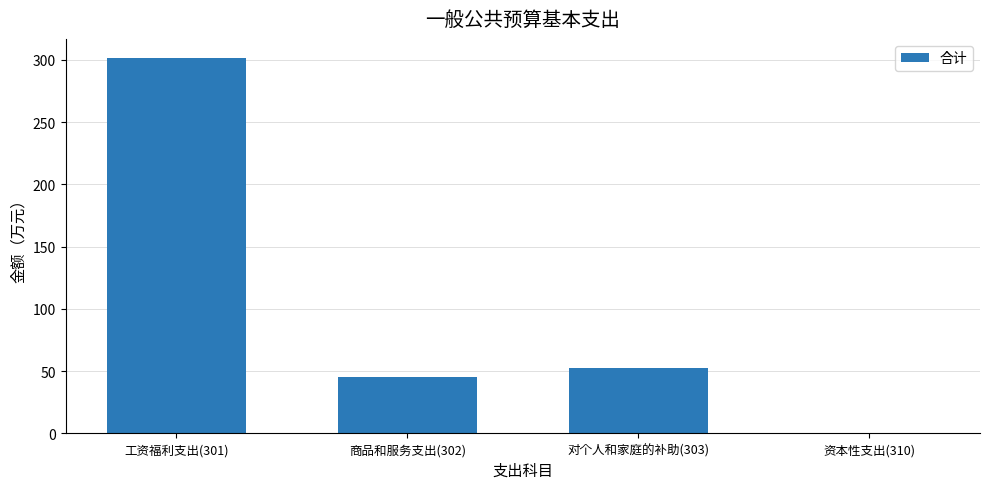

The value at 工资福利支出(301) is 197.2. True or false?

False